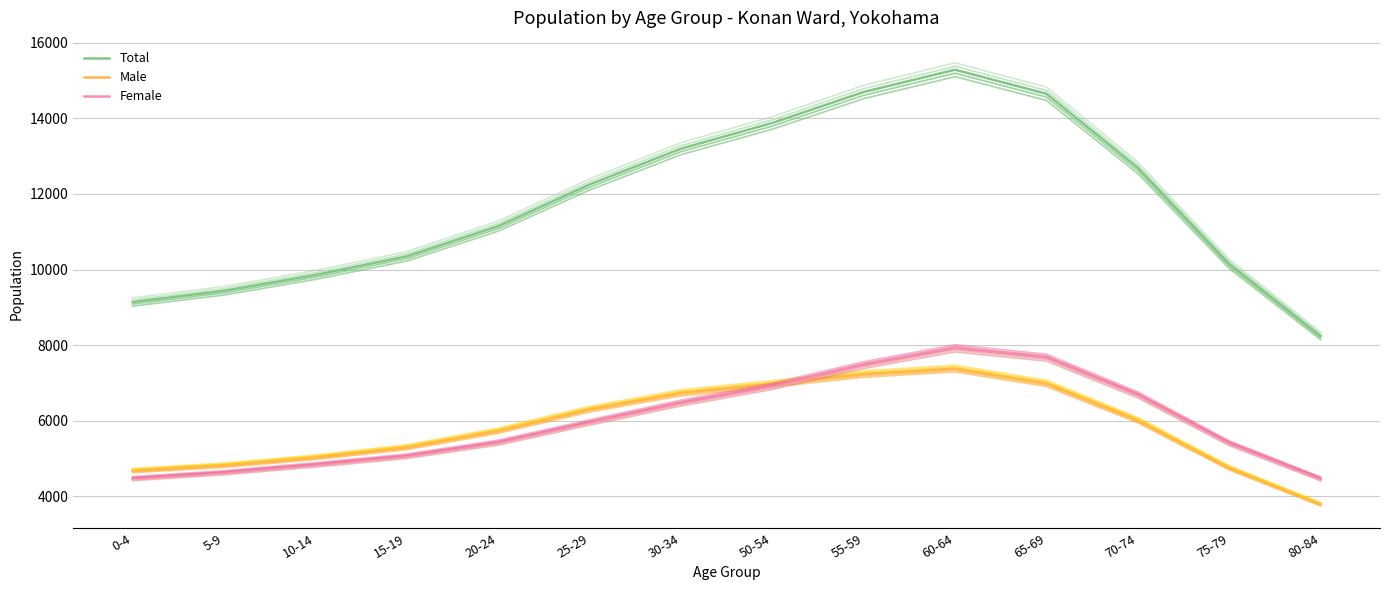

What are all the series names shown in the legend?

Total, Male, Female